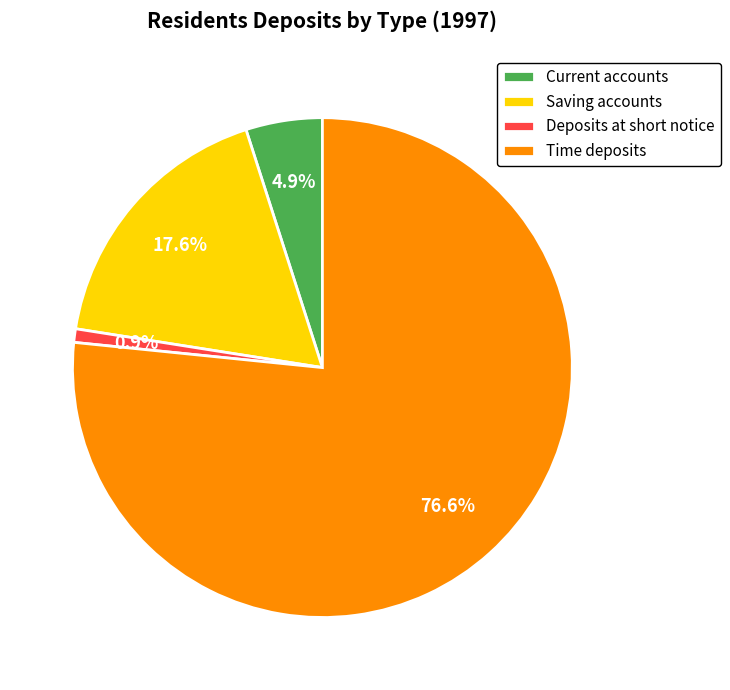

Is it true that Saving accounts is 18% of the pie?

True